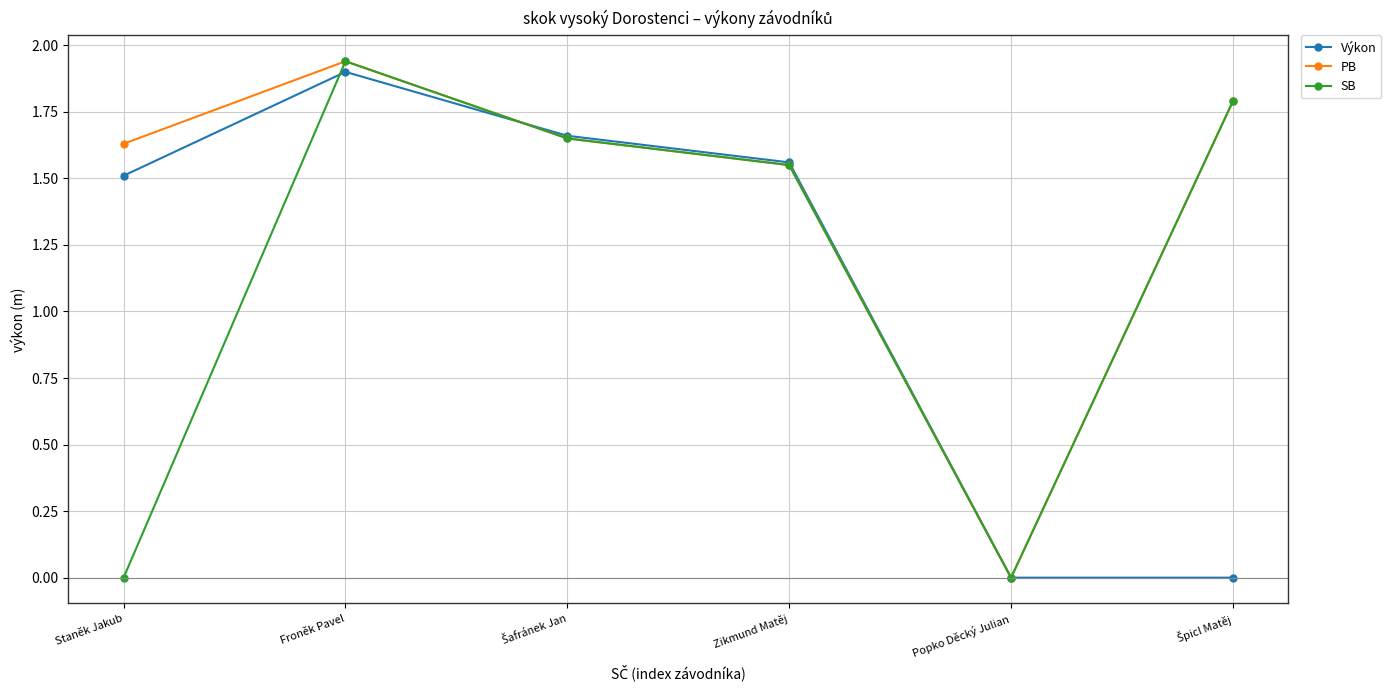

Between Staněk Jakub and Popko Děcký Julian, which series saw the biggest shift?

PB